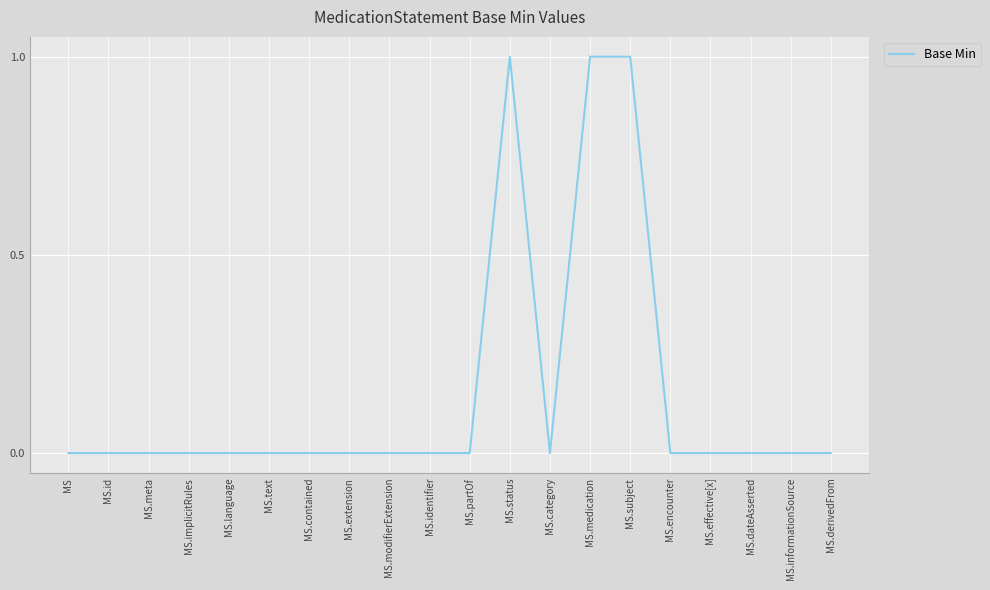

True or false: there are more than 0 points higher than both neighbors.

True